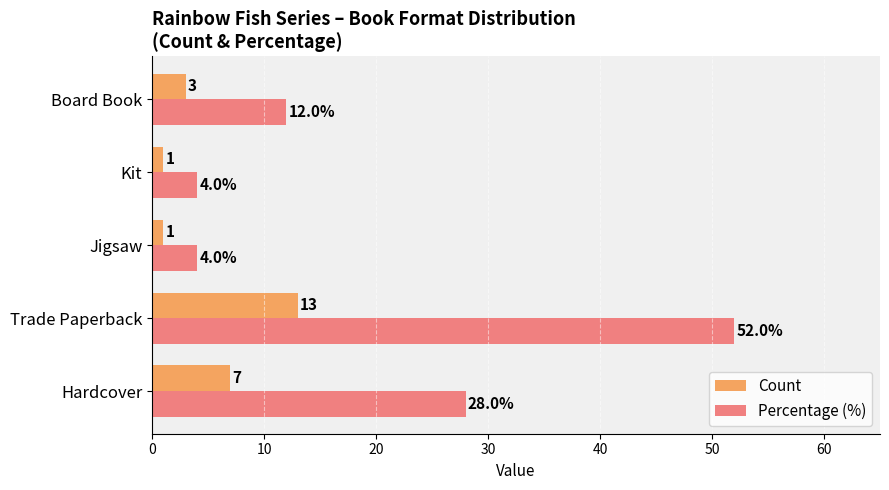

Which series has the widest spread of values?

Percentage (%)